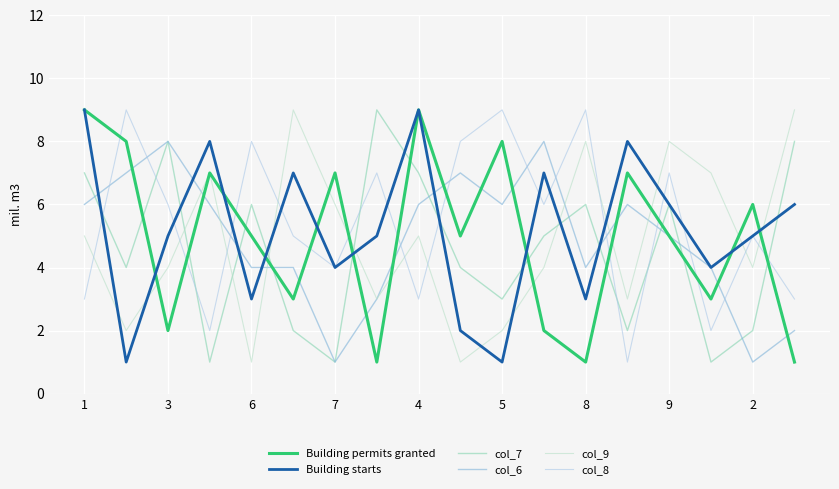

How many lines are shown in the chart?

6